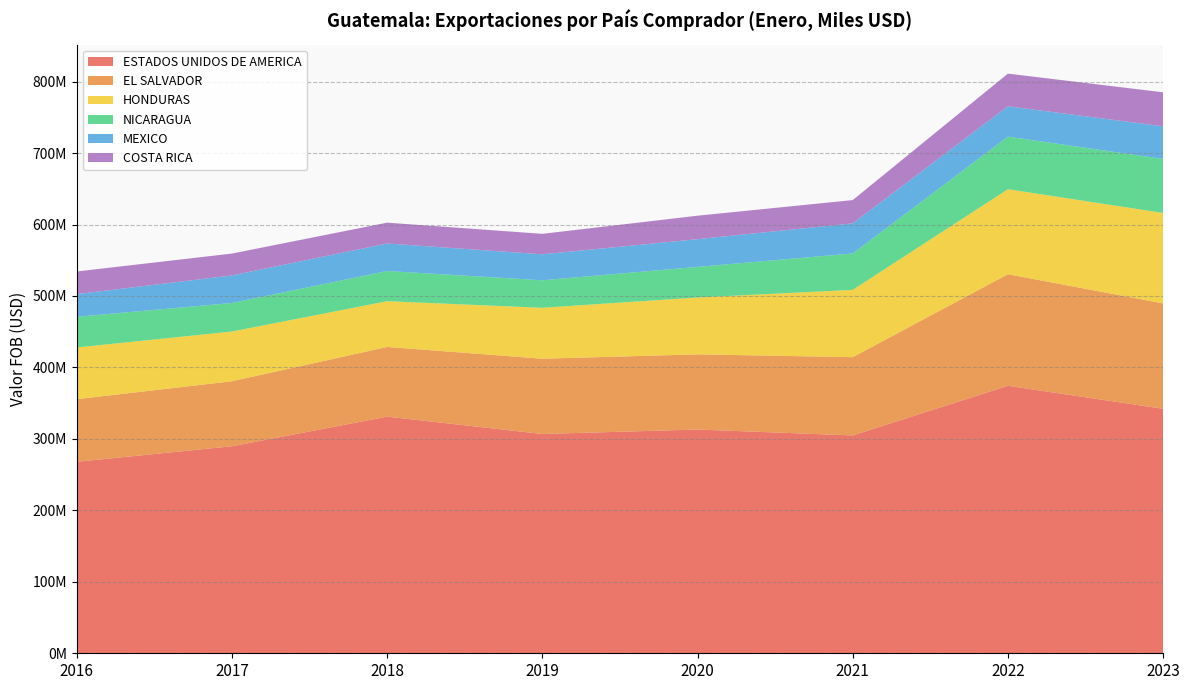

Reading left to right, list all the values displayed in this chart.

ESTADOS UNIDOS DE AMERICA: 2016=267966044	2017=289716635	2018=331193534	2019=306884328	2020=313148245	2021=304879602	2022=374353248	2023=342158202
EL SALVADOR: 2016=87653212	2017=90991786	2018=97532036	2019=105349371	2020=105182461	2021=109499457	2022=156134577	2023=147435042
HONDURAS: 2016=72336290	2017=69586015	2018=63993058	2019=71278413	2020=79617776	2021=94200102	2022=118971360	2023=126621188
NICARAGUA: 2016=42930624	2017=39953362	2018=42261650	2019=38483643	2020=42802263	2021=50943767	2022=73572321	2023=75554521
MEXICO: 2016=31754676	2017=38568921	2018=38519106	2019=36364928	2020=38797339	2021=42153979	2022=42481103	2023=45721892
COSTA RICA: 2016=31686415	2017=30572237	2018=29145382	2019=28627894	2020=32837701	2021=32551418	2022=45699013	2023=47569575